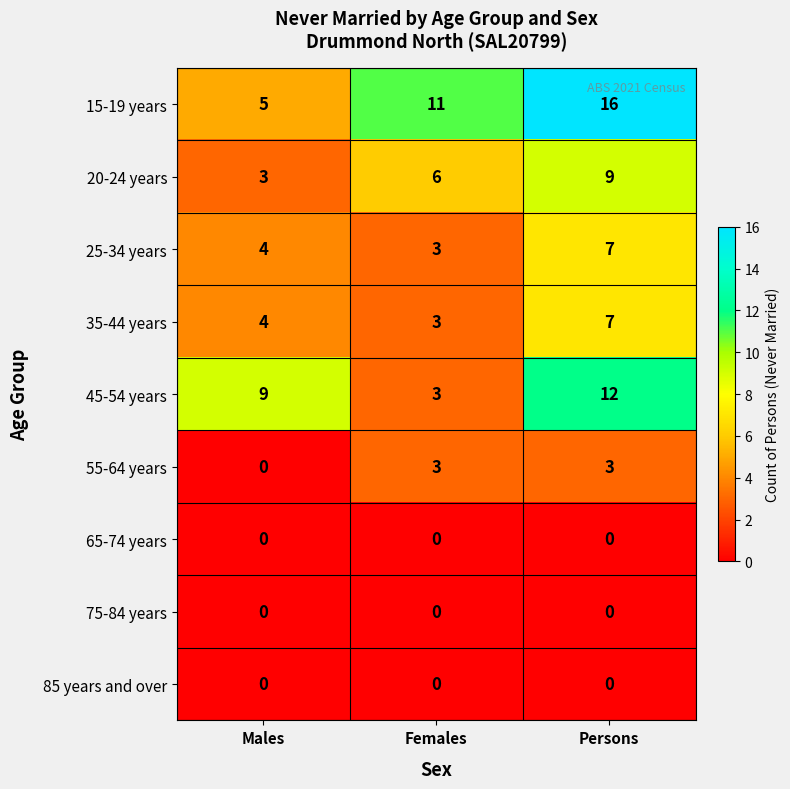

Which series changed the most between Males and Persons?

15-19 years